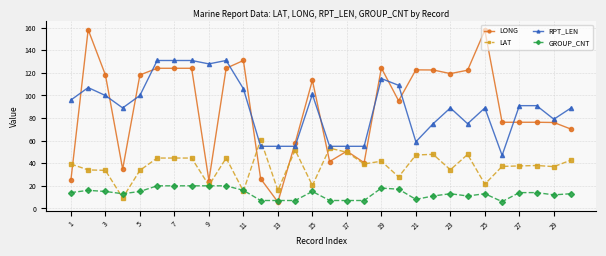

List the series in order of their peak value, lowest first.

GROUP_CNT, LAT, RPT_LEN, LONG